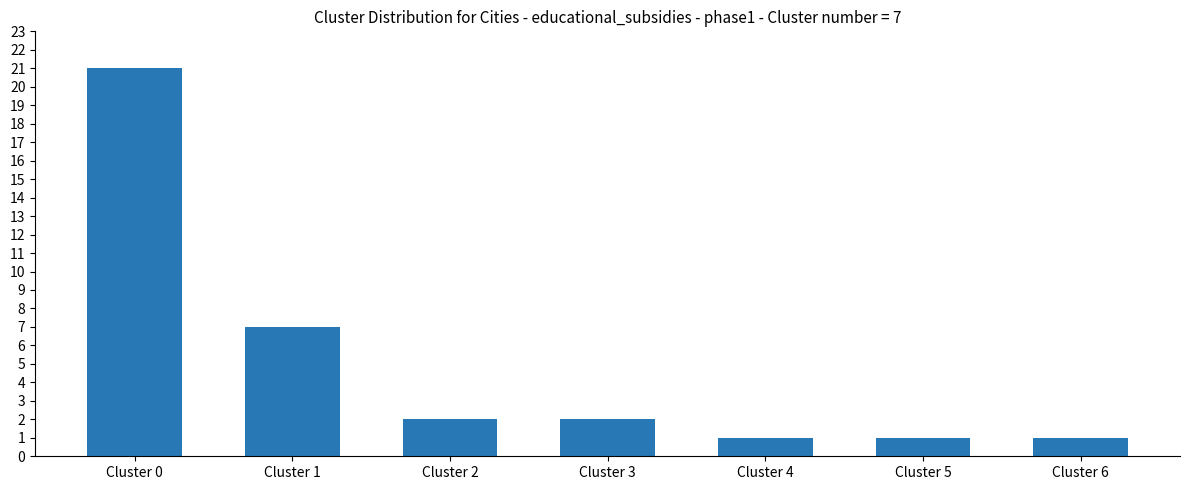

The value at Cluster 0 is 21. True or false?

True